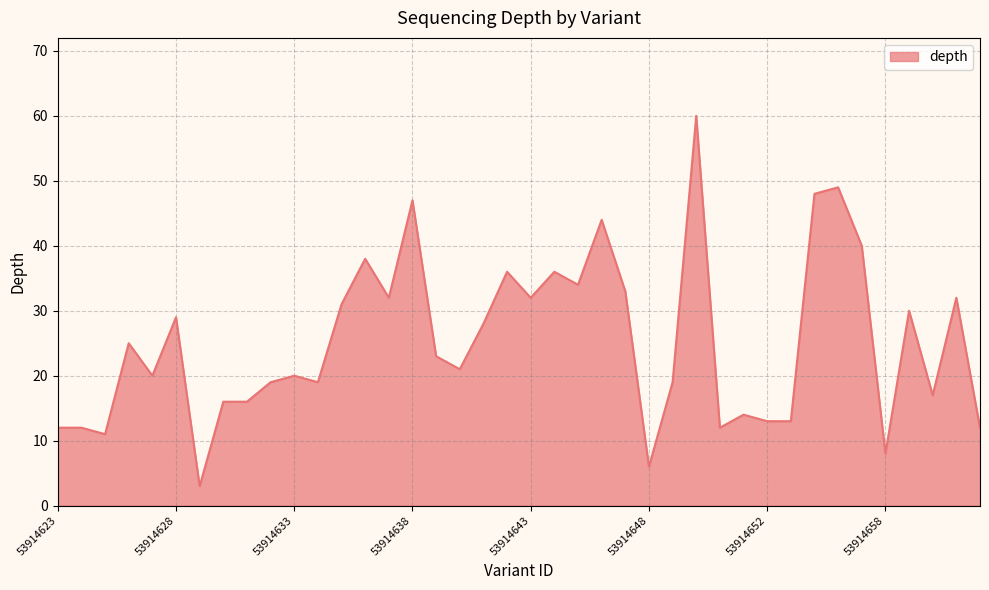

How many lines are shown in the chart?

1